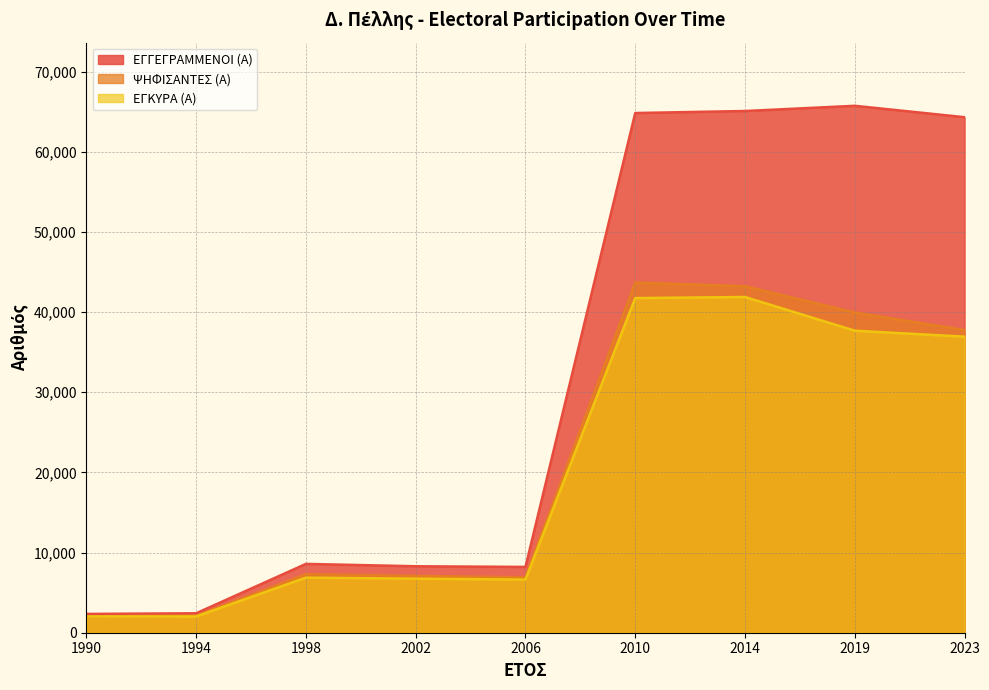

Does the chart display data point markers on the line(s)?

No